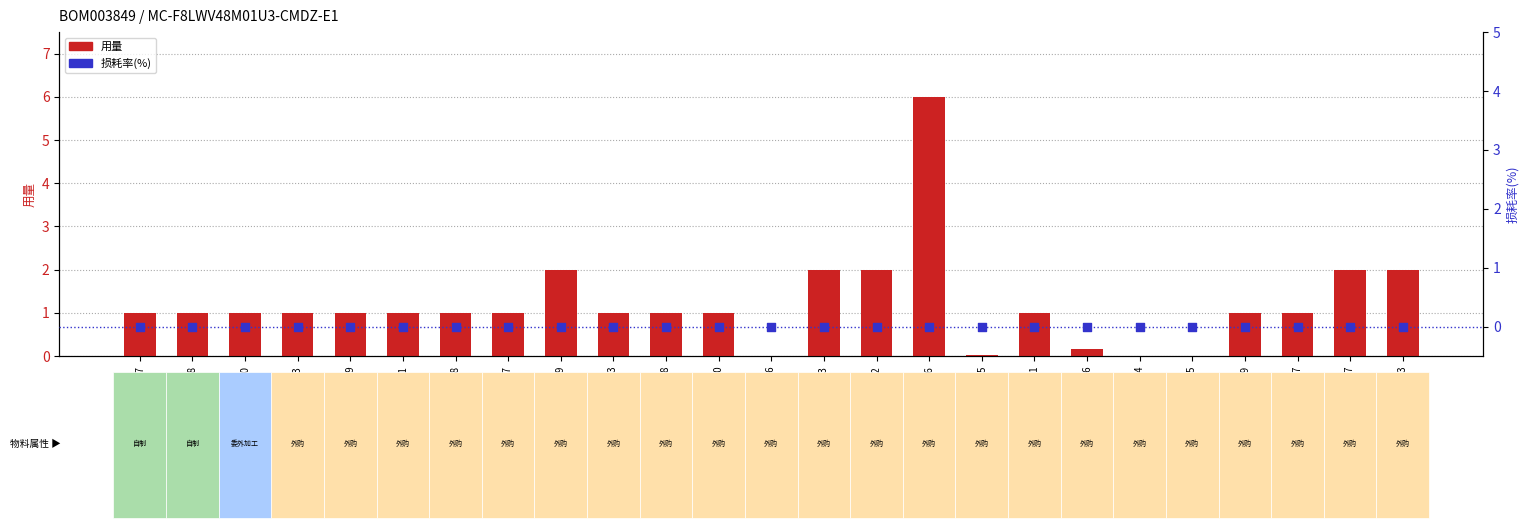

What is the total value across all series at G.01.0009?

1.0